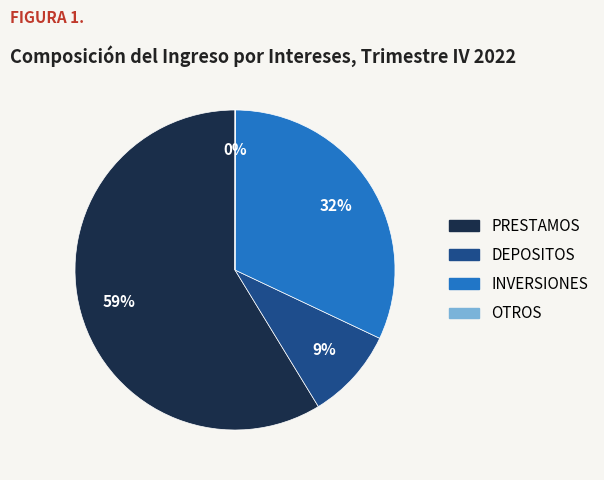

To the nearest percent, what is the difference between the largest and smallest slice percentages?

59%